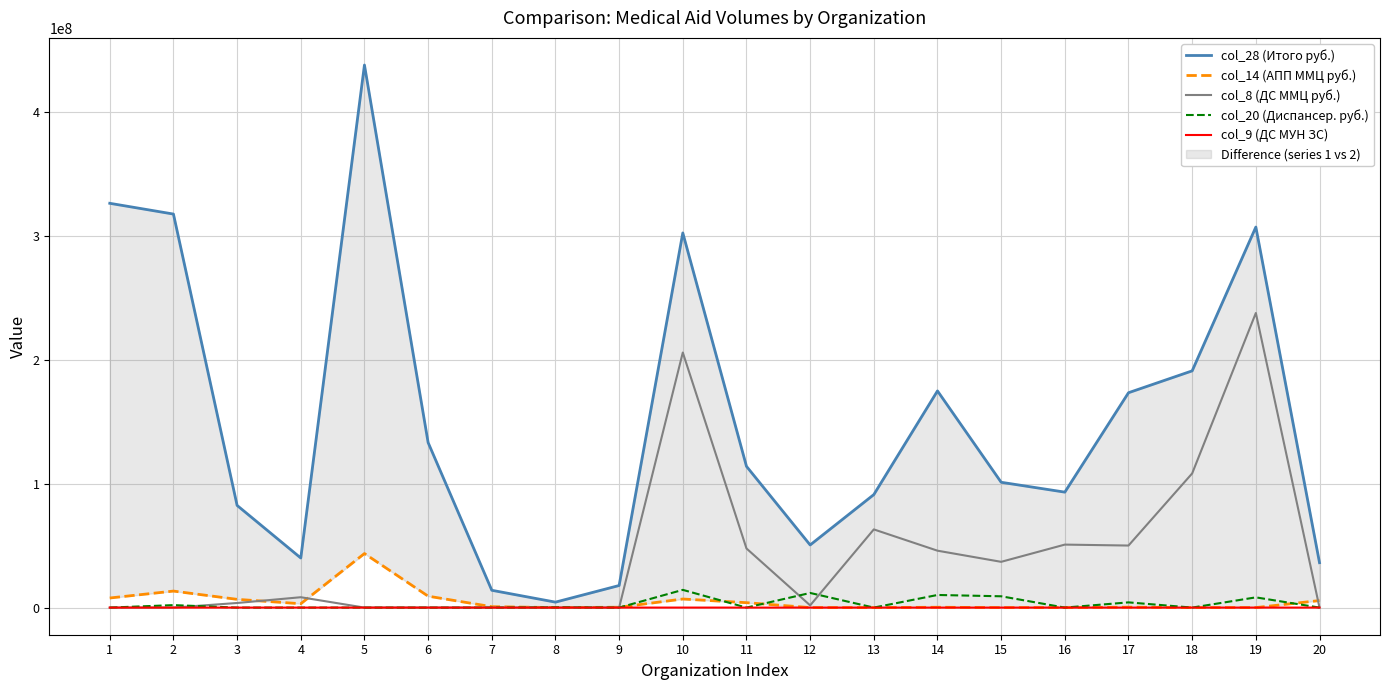

How many lines are shown in the chart?

5